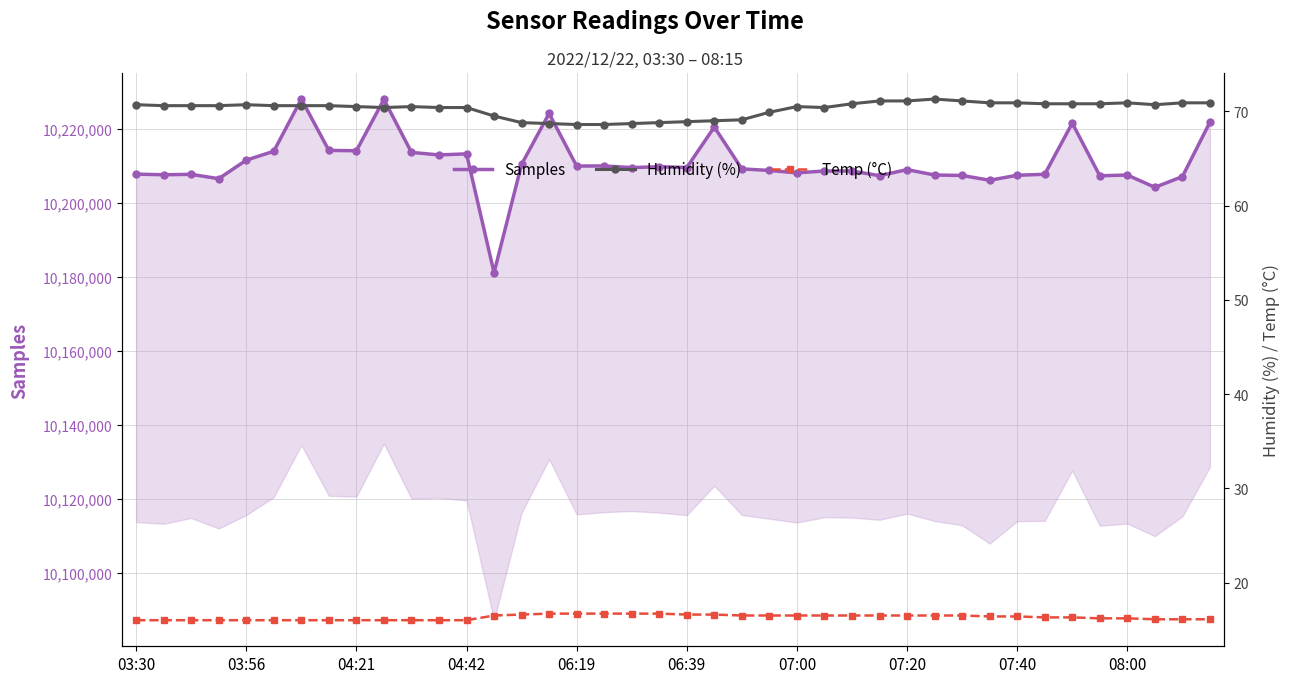

What is the difference between the maximum and minimum values in the Temp (°C) series?

0.7